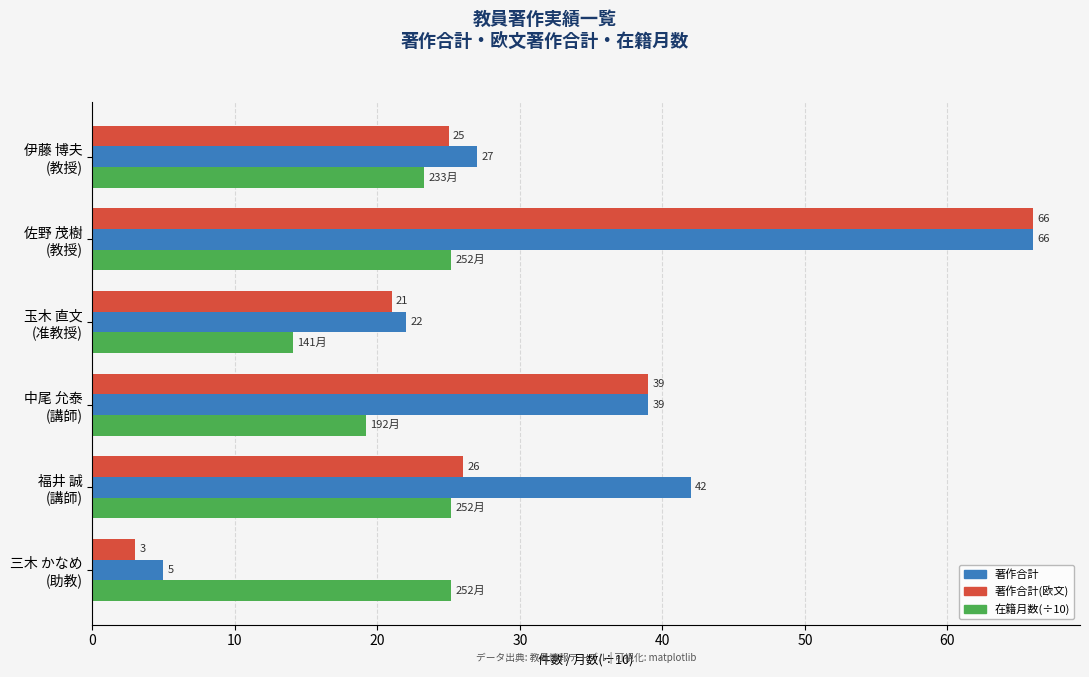

At how many categories does at least one series exceed 28?

3